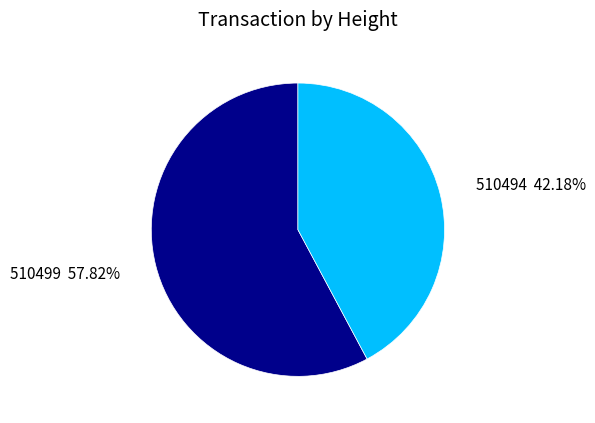

How many segments does this pie chart have?

2